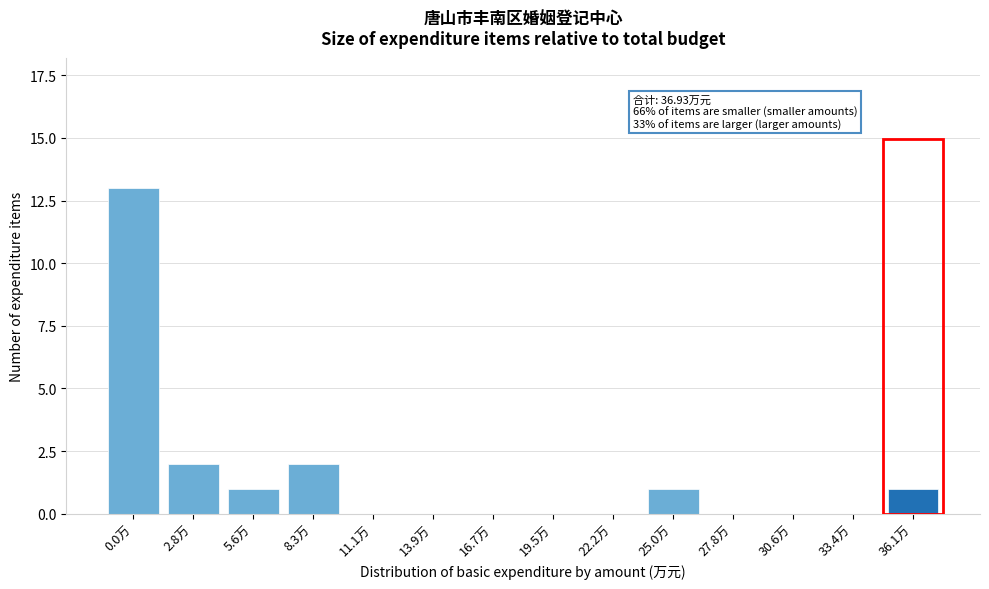

Reading left to right, transcribe all the data shown in this chart.

0.0万=13	2.8万=2	5.6万=1	8.3万=2	11.1万=0	13.9万=0	16.7万=0	19.5万=0	22.2万=0	25.0万=1	27.8万=0	30.6万=0	33.4万=0	36.1万=1